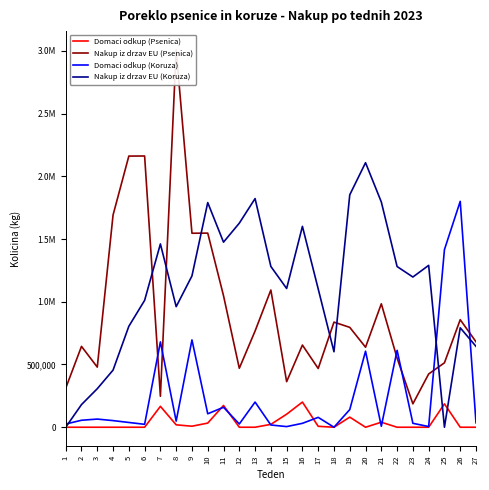

Reading left to right, list all the values displayed in this chart.

Domaci odkup (Psenica): 0	0	0	0	0	0	166559	19100	8160	33000	173380	0	0	22940	103900	200520	7420	0	80520	0	40000	0	0	0	186280	0	0
Nakup iz drzav EU (Psenica): 311400	644320	479140	1691330	2160860	2161600	246720	3006500	1546020	1546990	1048080	469800	766760	1093380	363200	654740	468180	837600	795920	637740	983640	550820	186540	424480	513400	857100	681020
Domaci odkup (Koruza): 25400	55630	65000	52814	38000	23223	680341	48889	695809	107190	159064	25769	200531	17863	5132	31120	78738	0	140698	605872	7816	612990	31345	5411	1415622	1800150	35230
Nakup iz drzav EU (Koruza): 0	180520	307030	455290	804410	1011060	1460830	960880	1206000	1790220	1475020	1626160	1822210	1281320	1105650	1600820	1102420	601600	1852180	2108100	1795080	1280660	1197140	1289940	0	792500	644460